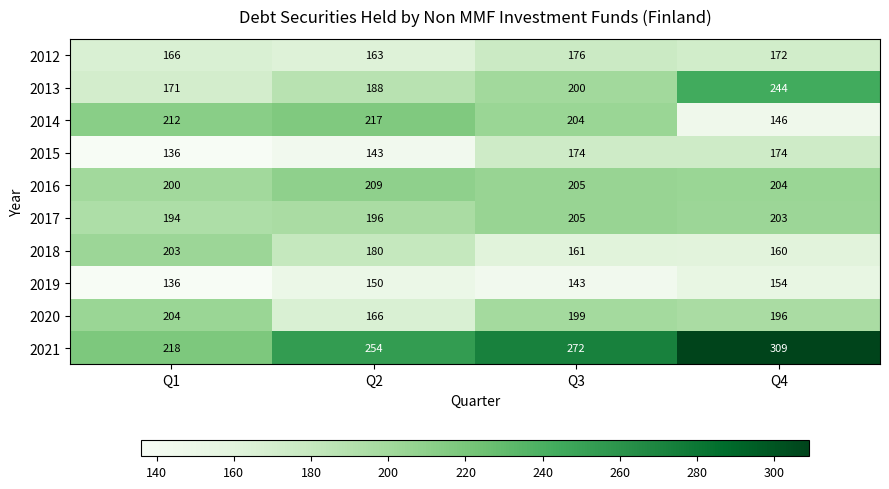

What is the spread (max minus min) of values at Q2?

111